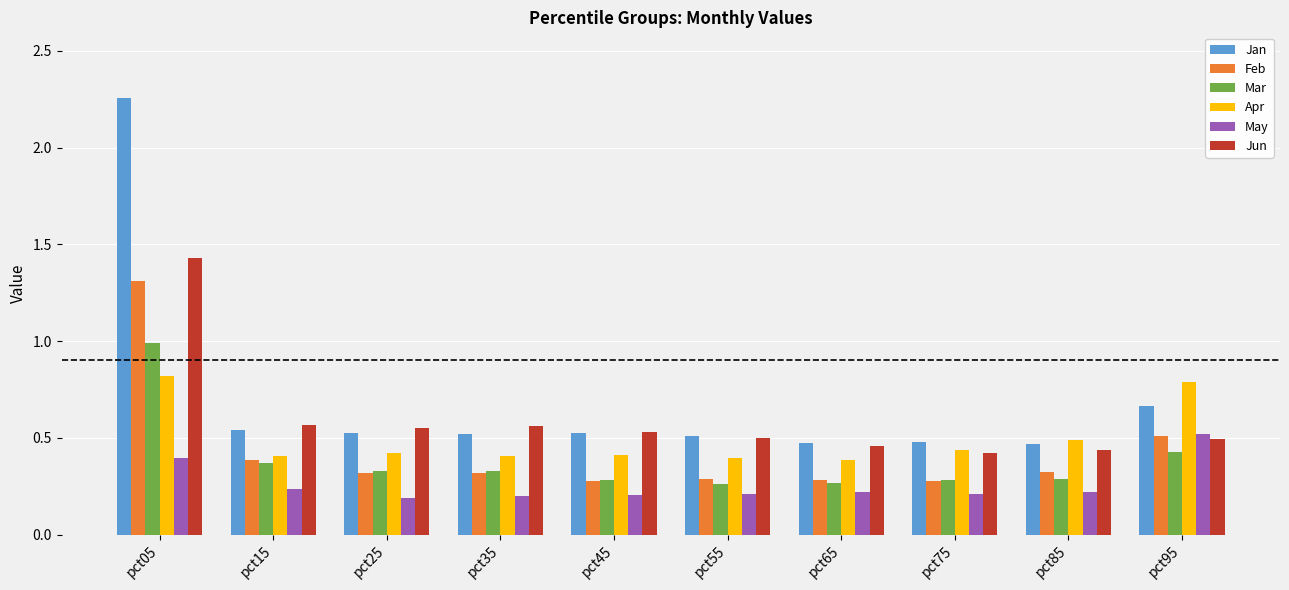

Which series has the largest total across all categories?

Jan